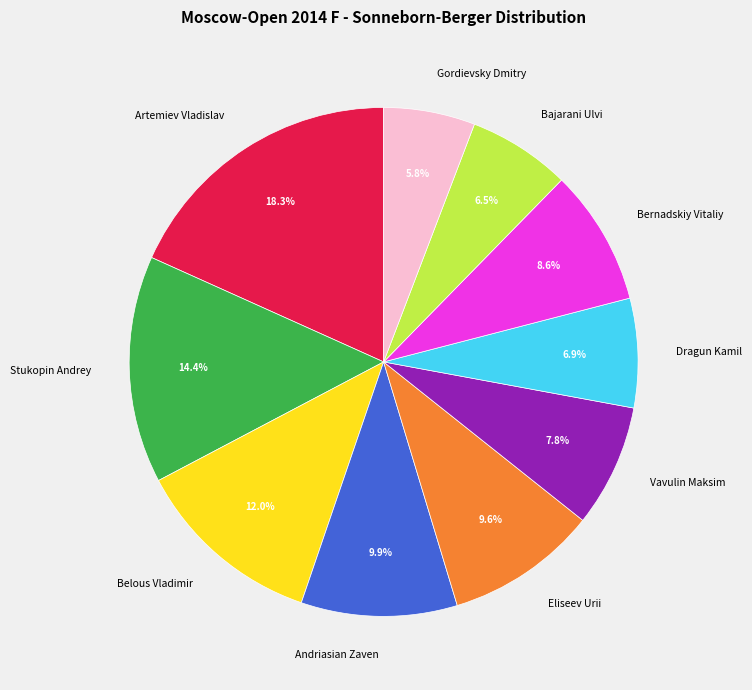

Does any single category account for the majority?

No